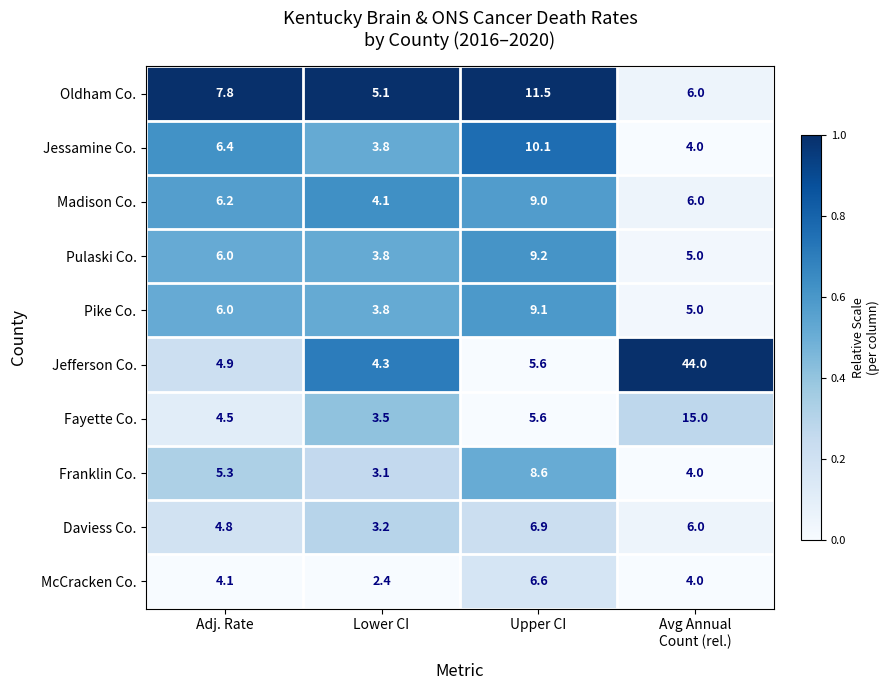

What is the difference between the maximum and minimum values in the Franklin Co. series?

5.5